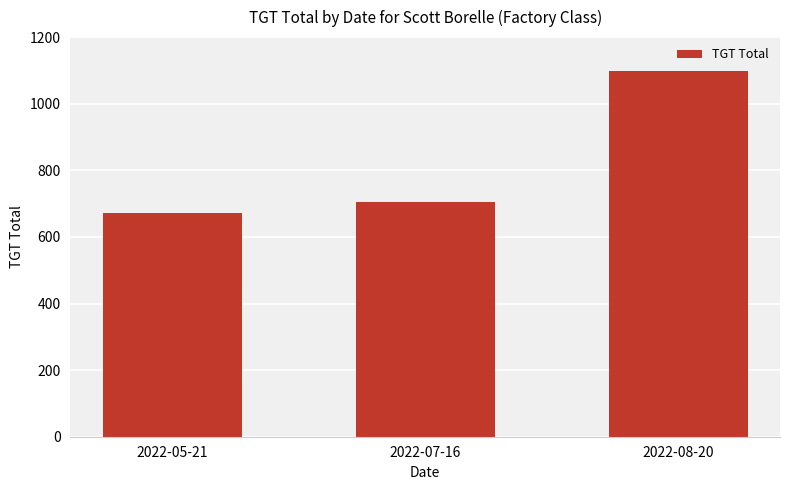

Reading right to left, extract all data points from this chart.

1099	705	672